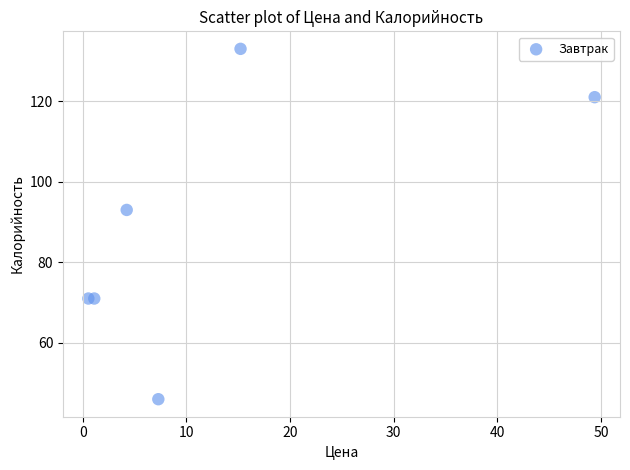

What is the range of Y values (max minus min)?

87